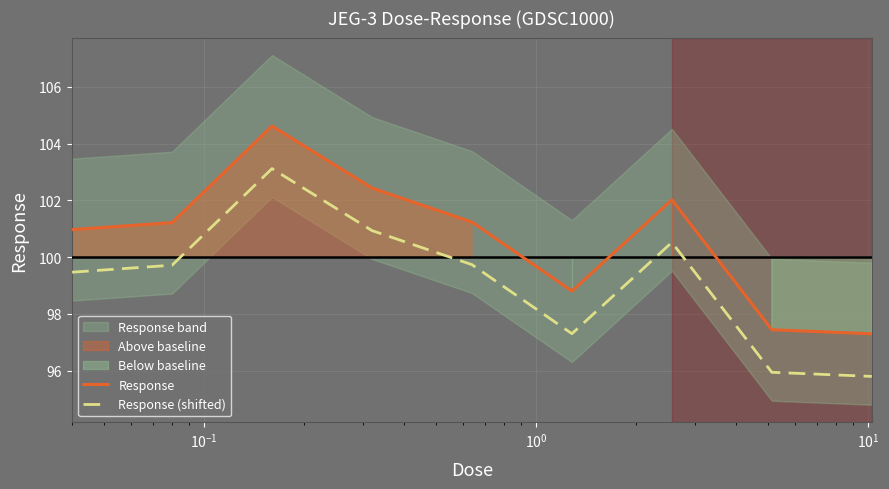

How many lines are shown in the chart?

2